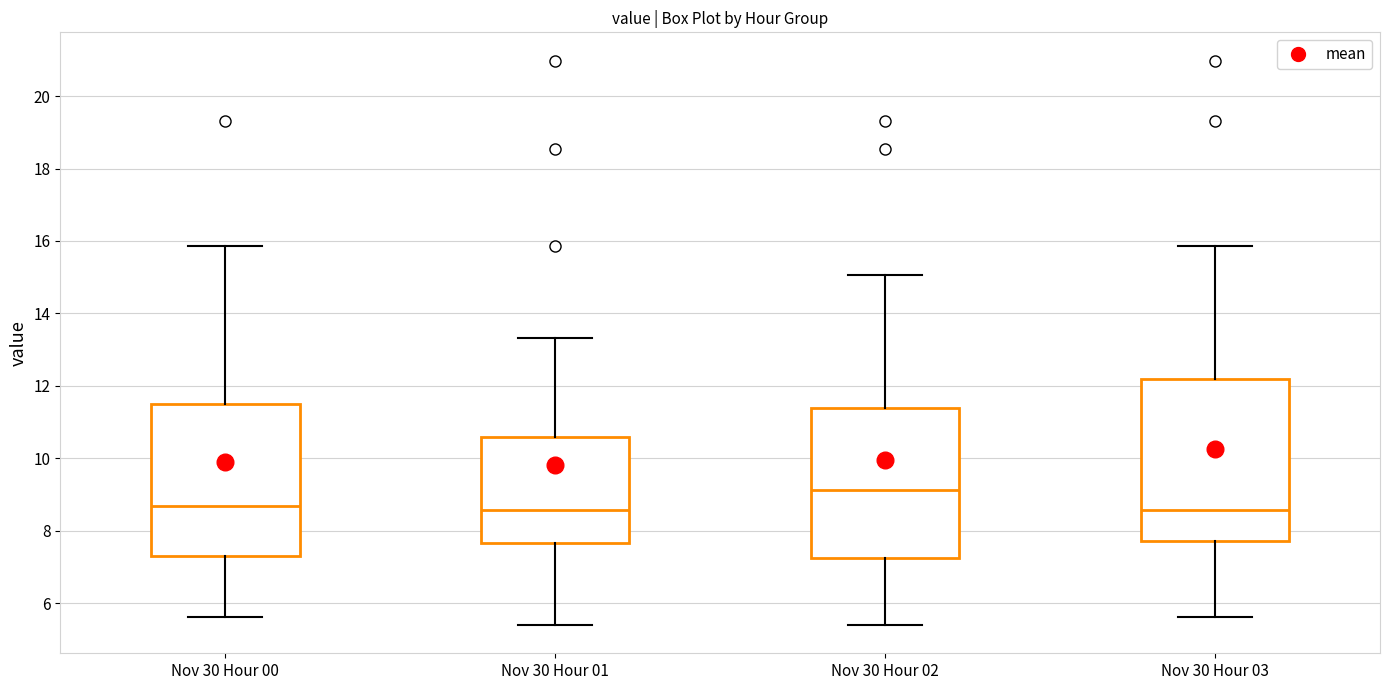

Reading left to right, read every box against the y-axis: the position of its median line, the range the box covers, and the ends of its whiskers. The values are not printed on the chart, so give them approximately, as read against the axis.

Nov 30 Hour 00: median 8.6, box 7.4 to 11.4, whiskers 5.6 to 15.8
Nov 30 Hour 01: median 8.6, box 7.6 to 10.6, whiskers 5.4 to 13.4
Nov 30 Hour 02: median 9.2, box 7.2 to 11.4, whiskers 5.4 to 15.0
Nov 30 Hour 03: median 8.6, box 7.8 to 12.2, whiskers 5.6 to 15.8